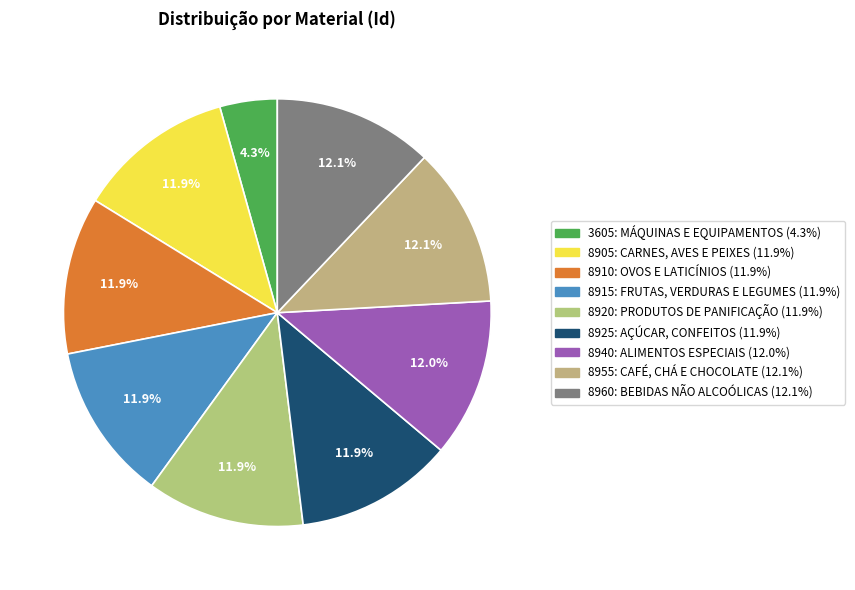

Rank the categories by value from highest to lowest.

8960: BEBIDAS NÃO ALCOÓLICAS, 8955: CAFÉ, CHÁ E CHOCOLATE, 8940: ALIMENTOS ESPECIAIS, 8925: AÇÚCAR, CONFEITOS, 8920: PRODUTOS DE PANIFICAÇÃO, 8915: FRUTAS, VERDURAS E LEGUMES, 8910: OVOS E LATICÍNIOS, 8905: CARNES, AVES E PEIXES, 3605: MÁQUINAS E EQUIPAMENTOS